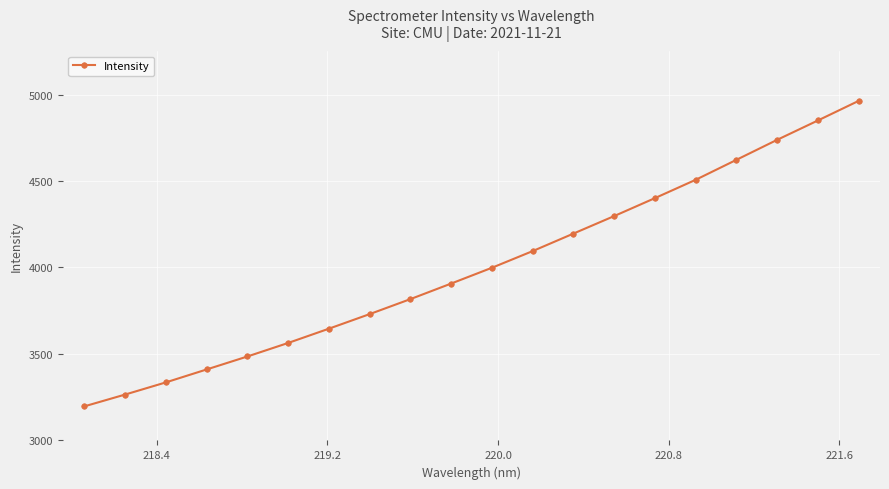

What is the value of the 16th point from the left?

4507.2